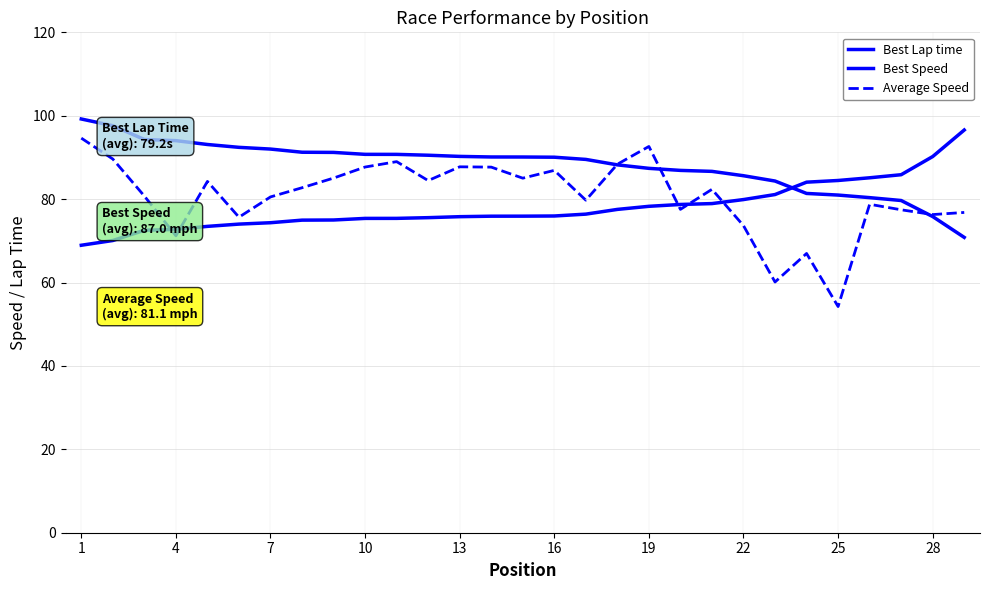

What is the value of the Best Speed point at the 1st from the left?

99.2